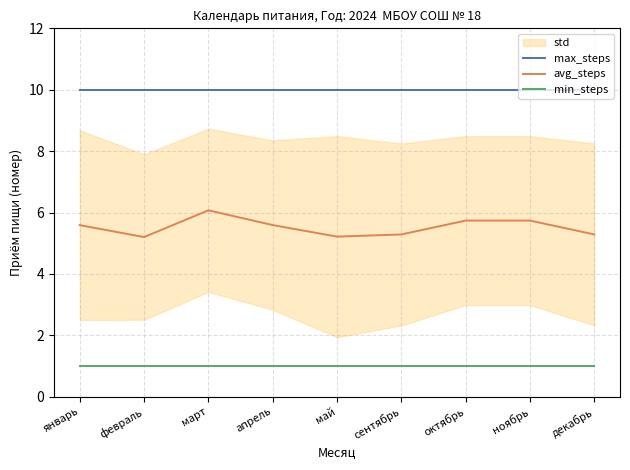

Which category has the highest value across all series?

январь